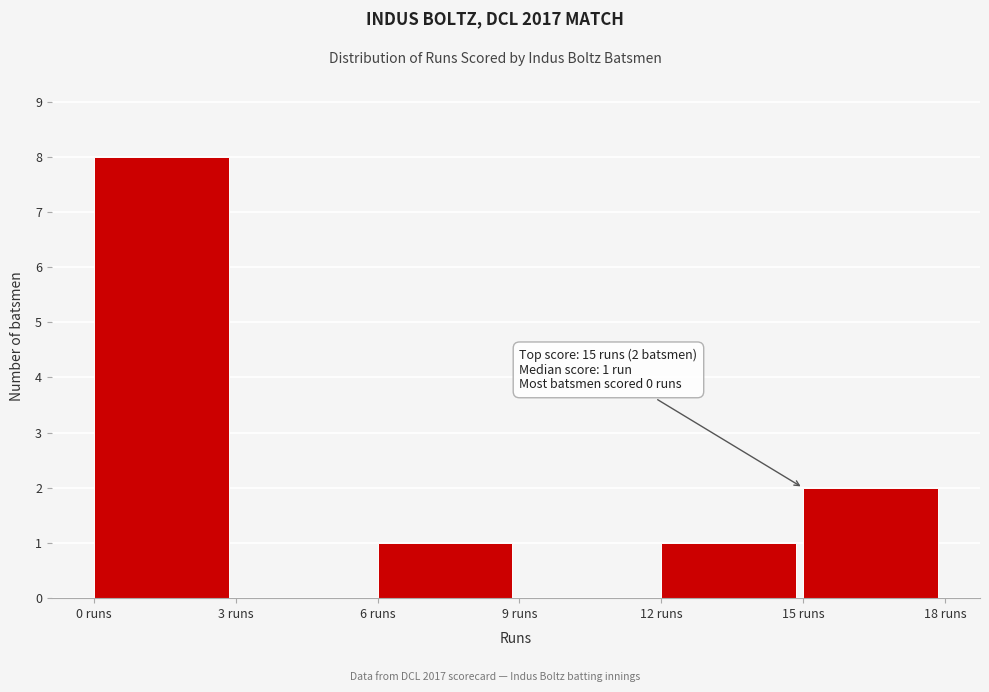

Over which range of the x-axis is the bar tallest?

0 to 3